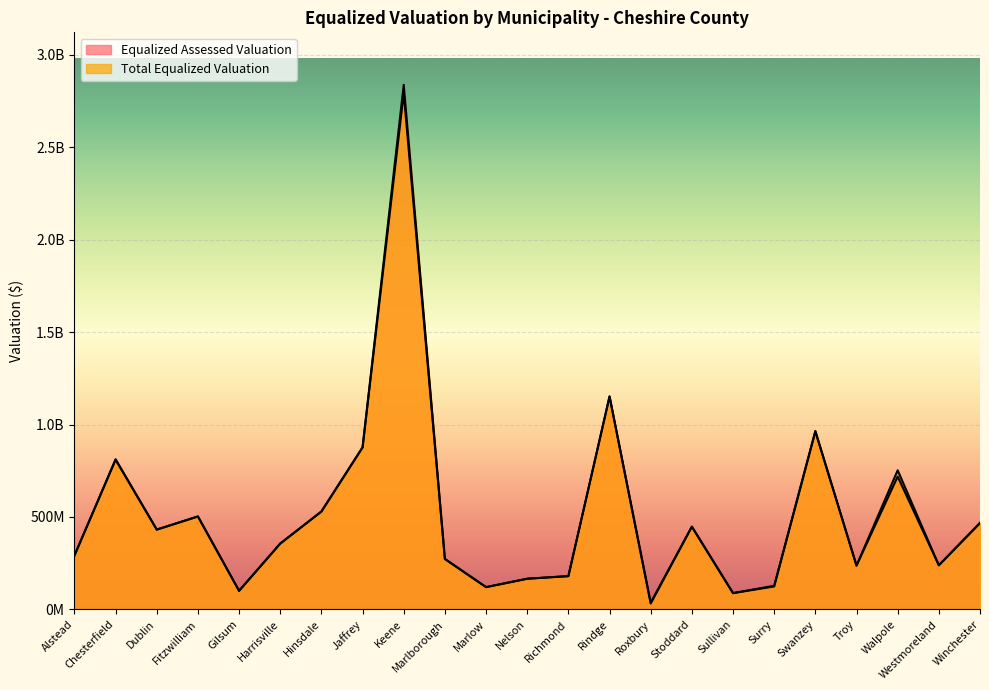

What position from the left is Chesterfield?

2